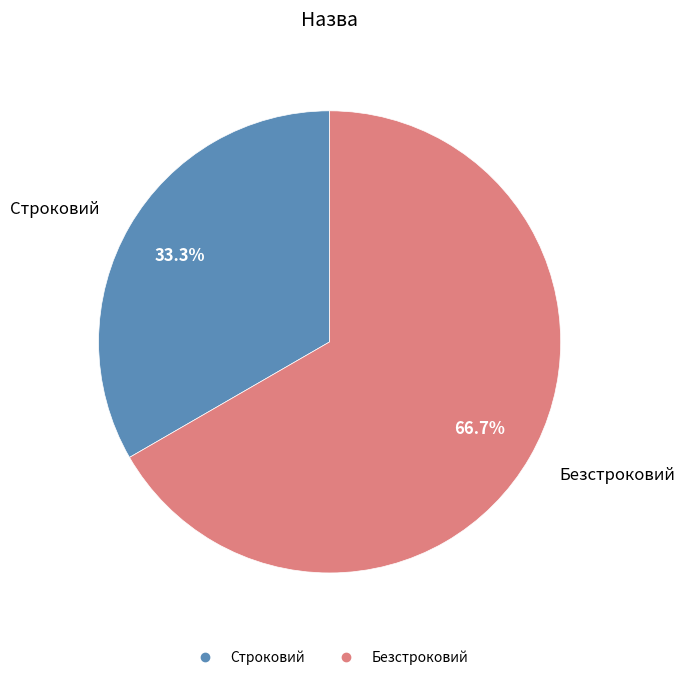

Which has a higher value, Безстроковий or Строковий?

Безстроковий